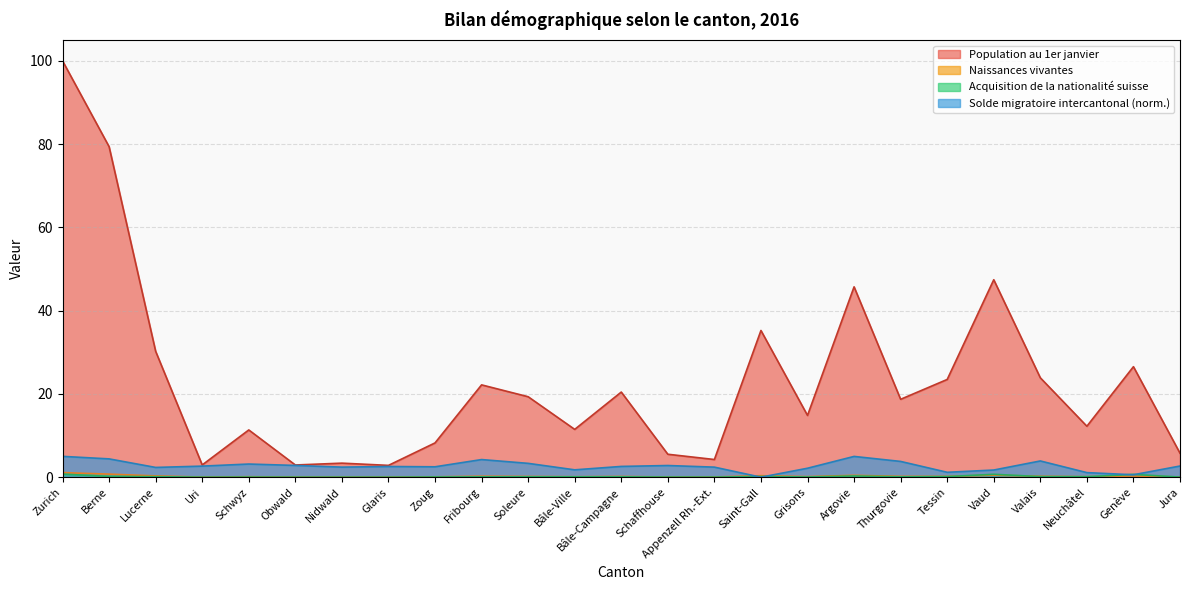

Where does the Solde migratoire intercantonal series first go above 2?

Zurich